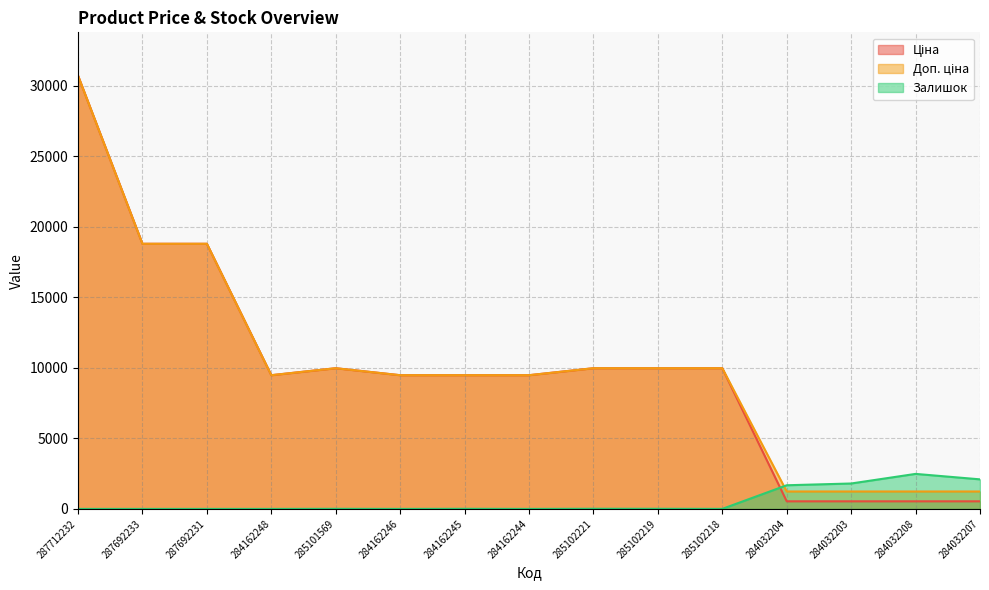

What is the label of the 2nd point from the left?

287692233